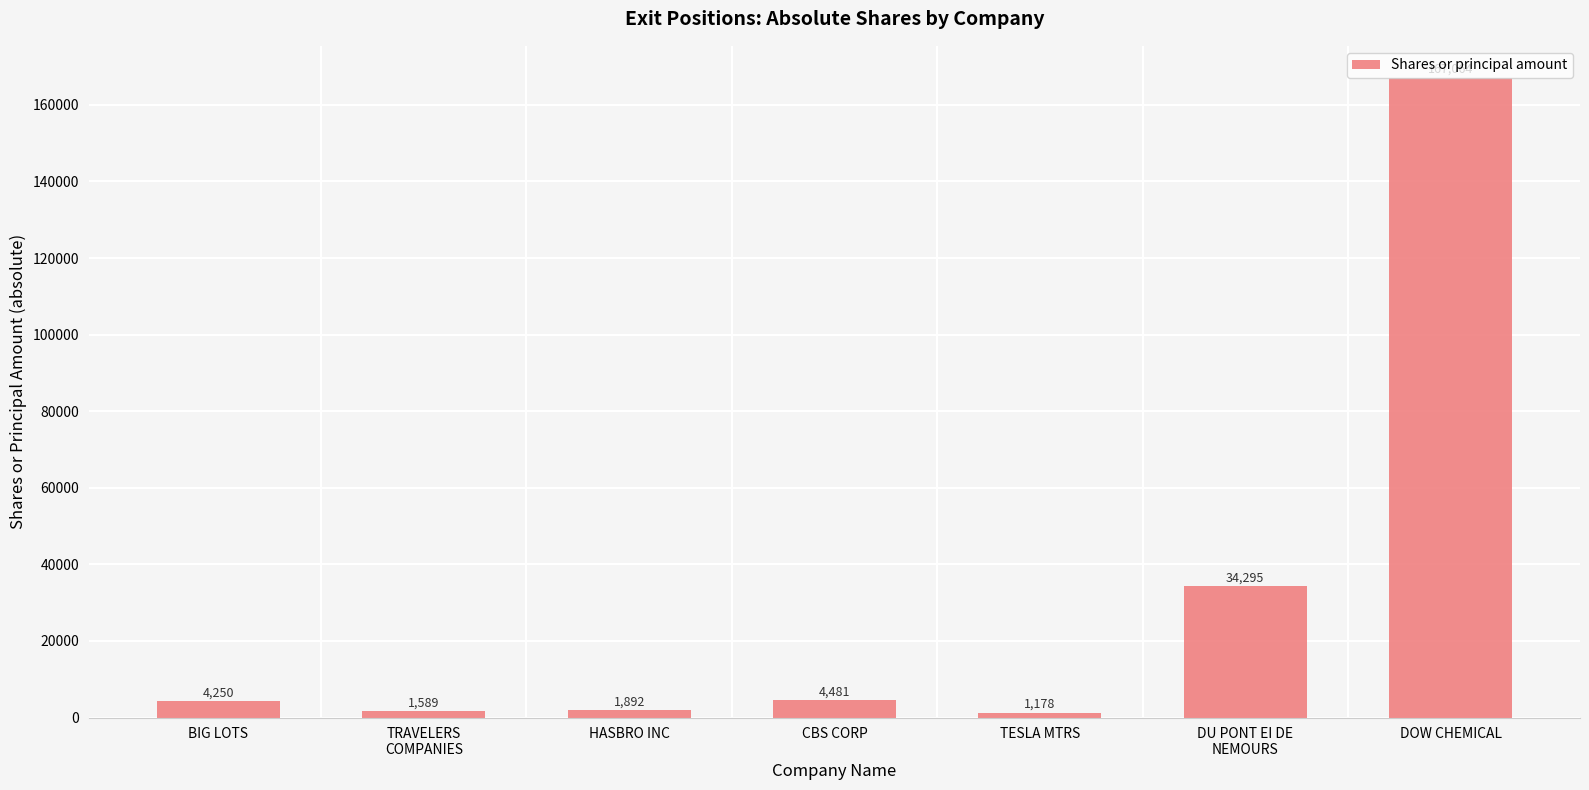

Rank the categories by value from highest to lowest.

DOW CHEMICAL, DU PONT EI DE
NEMOURS, CBS CORP, BIG LOTS, HASBRO INC, TRAVELERS
COMPANIES, TESLA MTRS